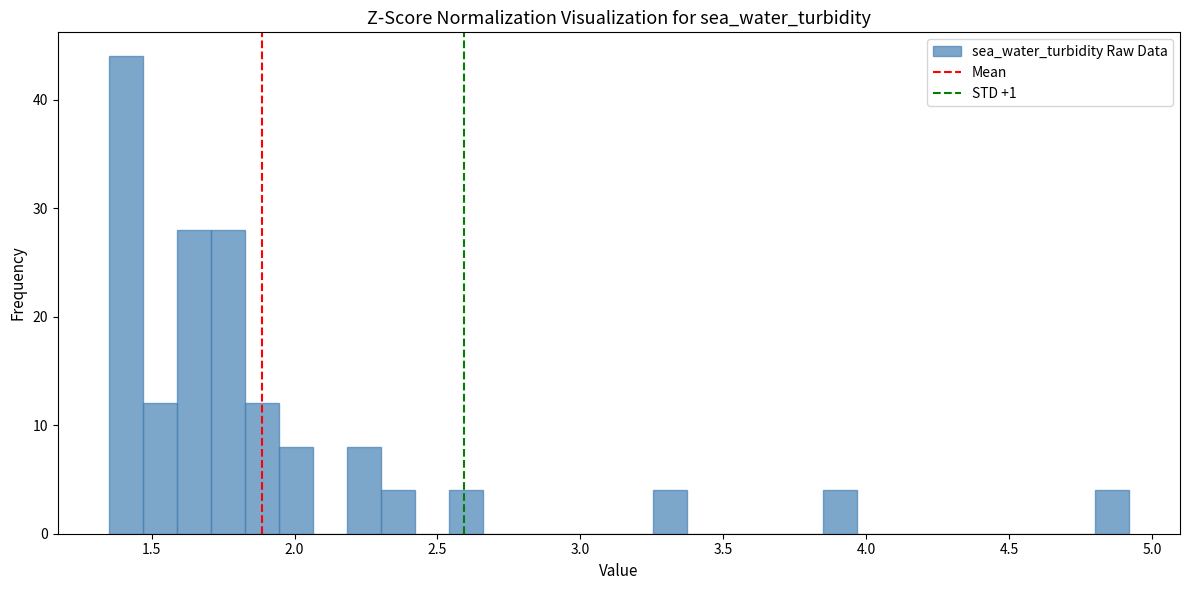

Read against the x-axis, roughly where is the centre of the tallest bar?

1.40